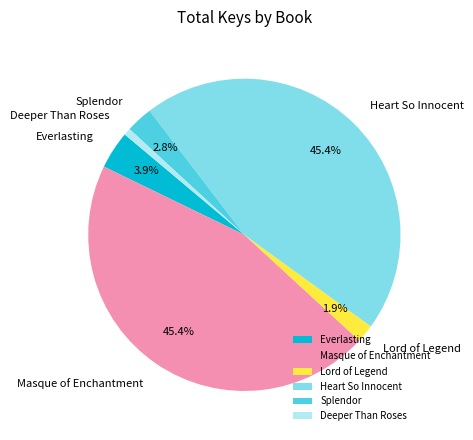

Count the number of slices in the pie.

6